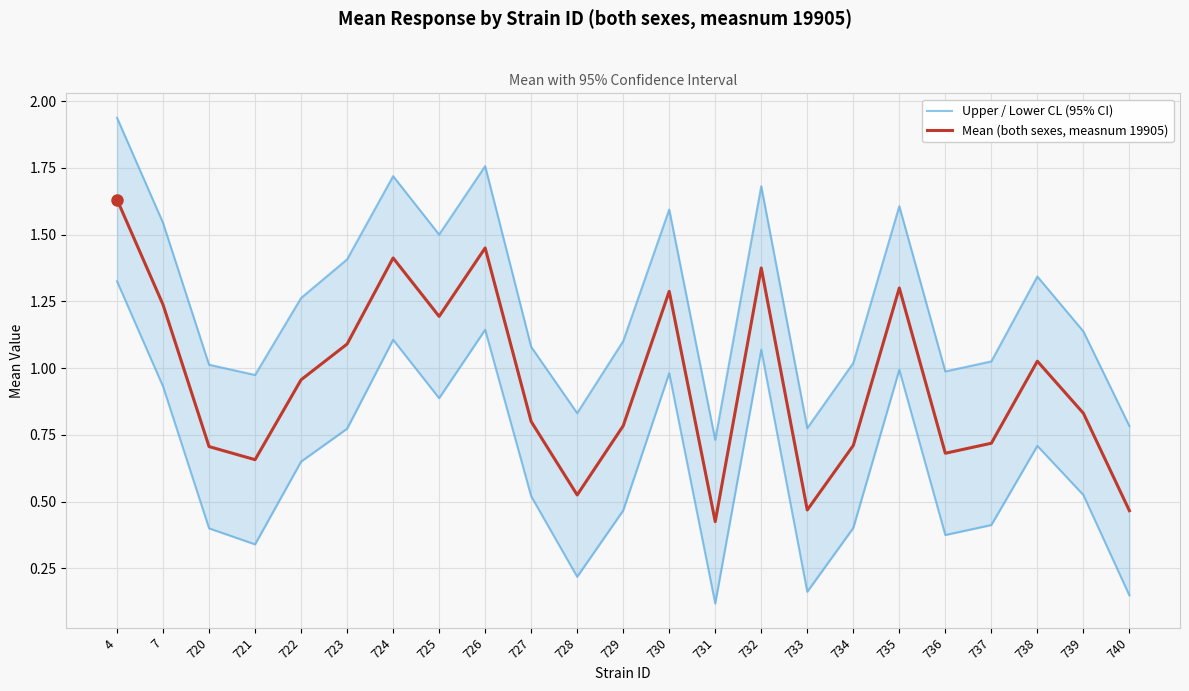

Is it true that Mean (both sexes, measnum 19905) equals 0.7 at 736?

True